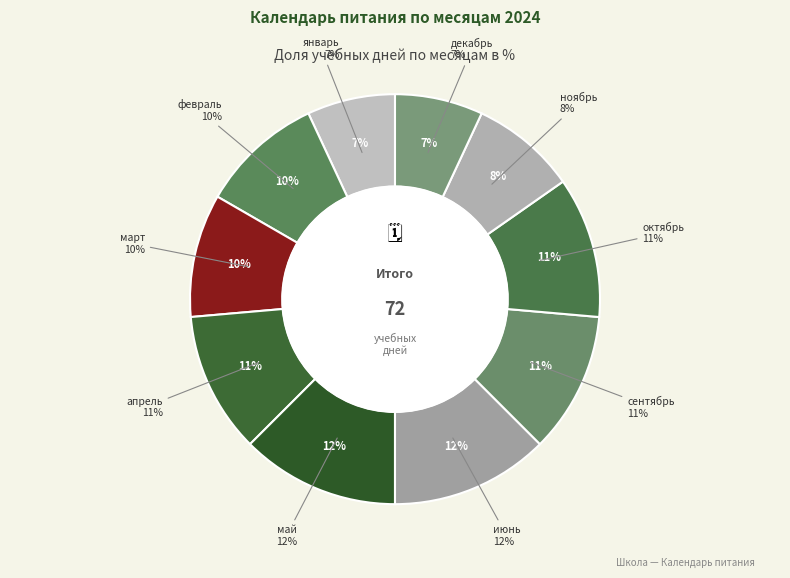

Between май and декабрь, which is larger?

май